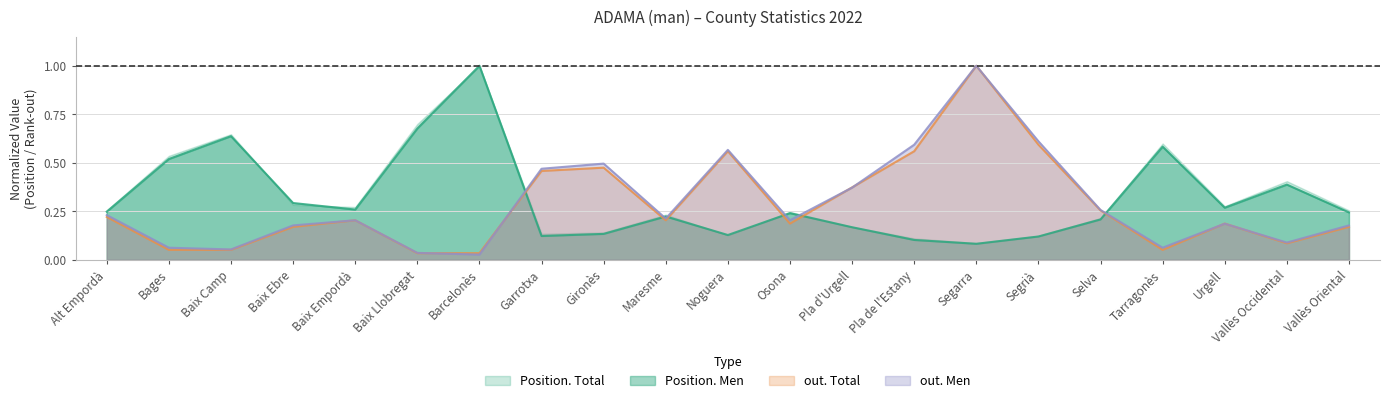

What is the difference between the highest and lowest values at Baix Llobregat?

0.7